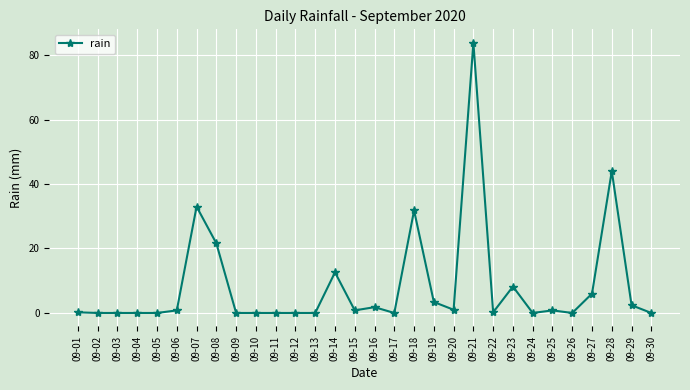

How many lines are shown in the chart?

1